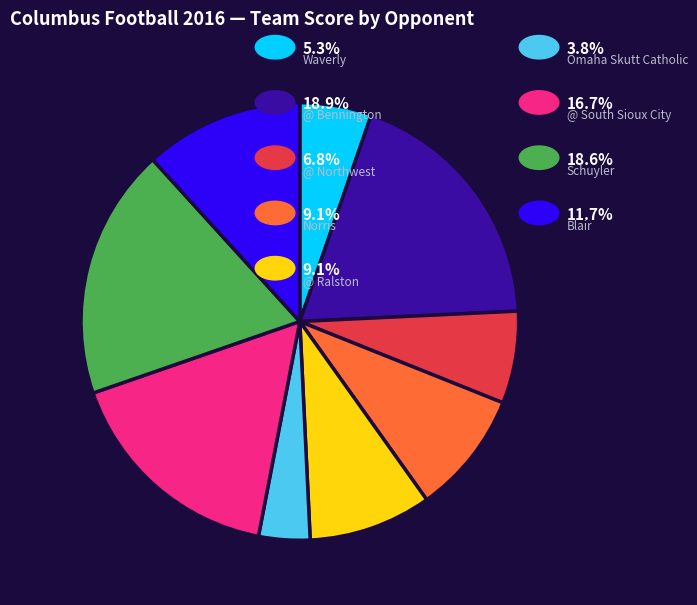

Does any single category account for the majority?

No